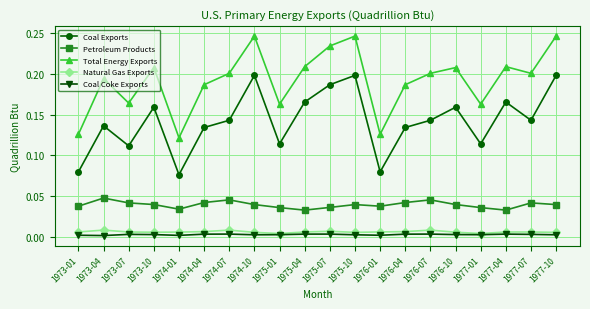

Which series has the widest spread of values?

Total Energy Exports